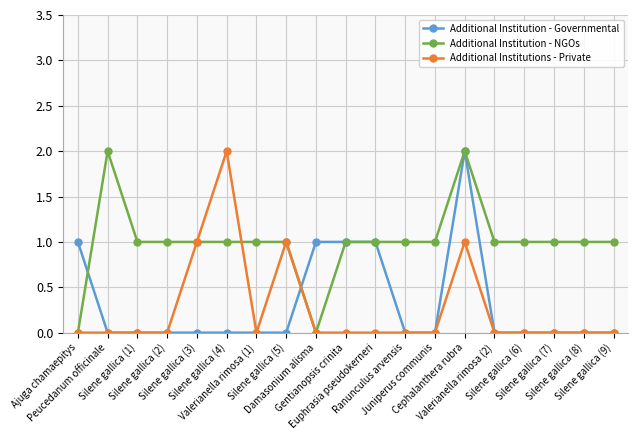

Which series has the largest total across all categories?

Additional Institution - NGOs